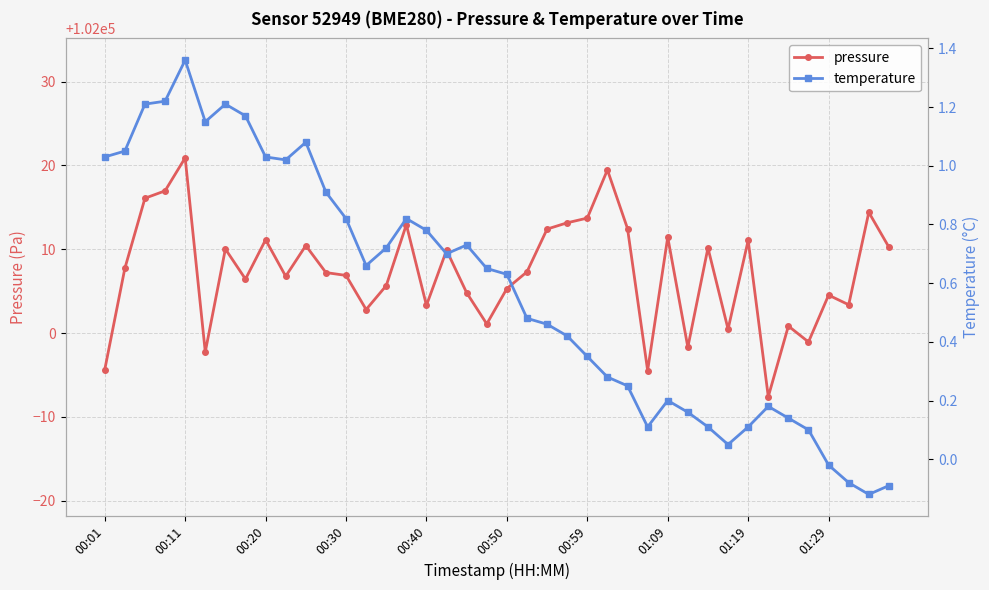

What is the highest value of the pressure series?

102020.9